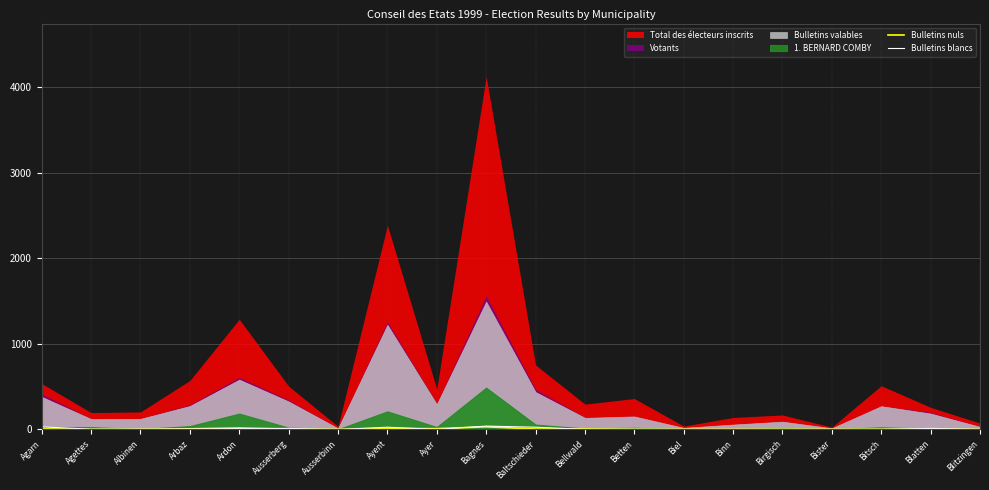

What is the label of the 1st point from the right?

Blitzingen